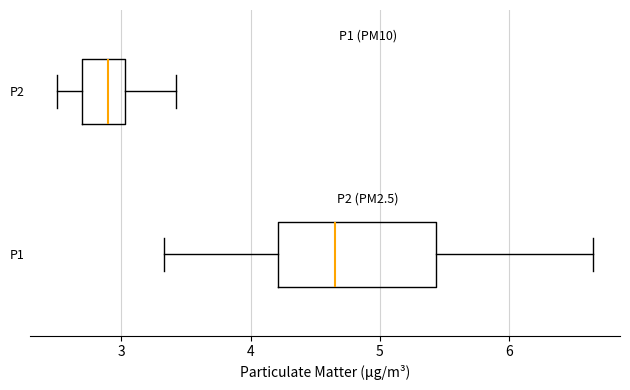

Where does the median line of the box for P1 sit on the x-axis? The values are not printed on the chart, so give them approximately, as read against the axis.

4.7